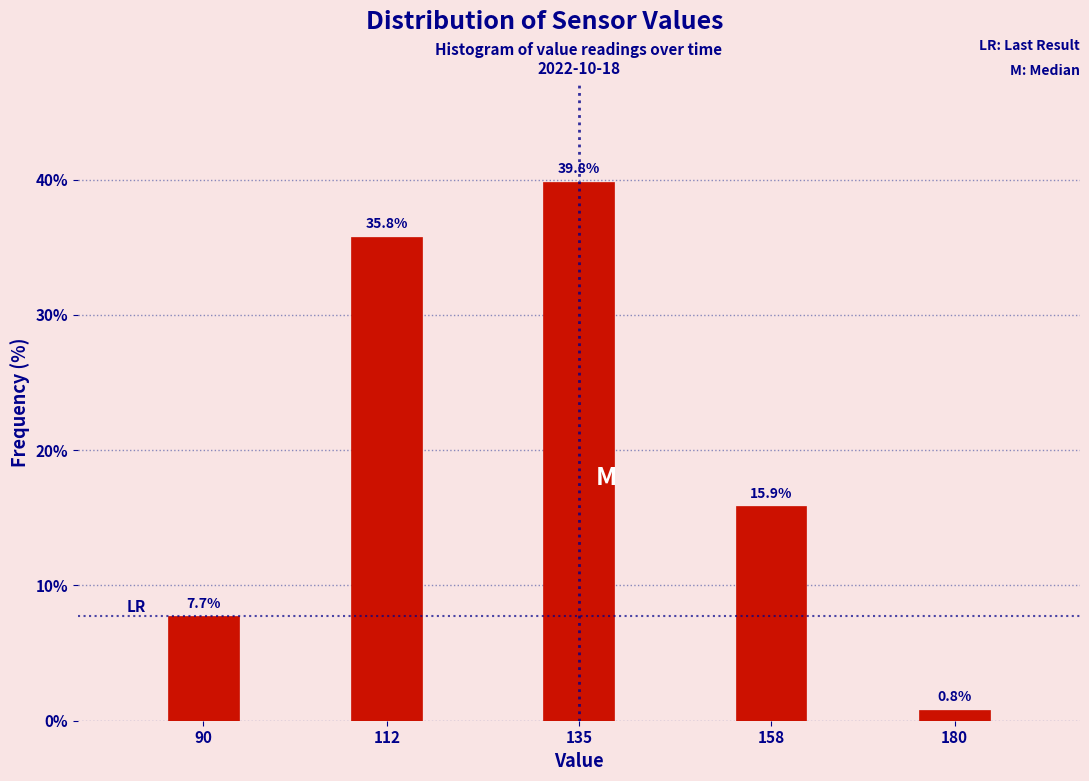

Reading right to left, list all the values displayed in this chart.

0.8	15.9	39.8	35.8	7.7